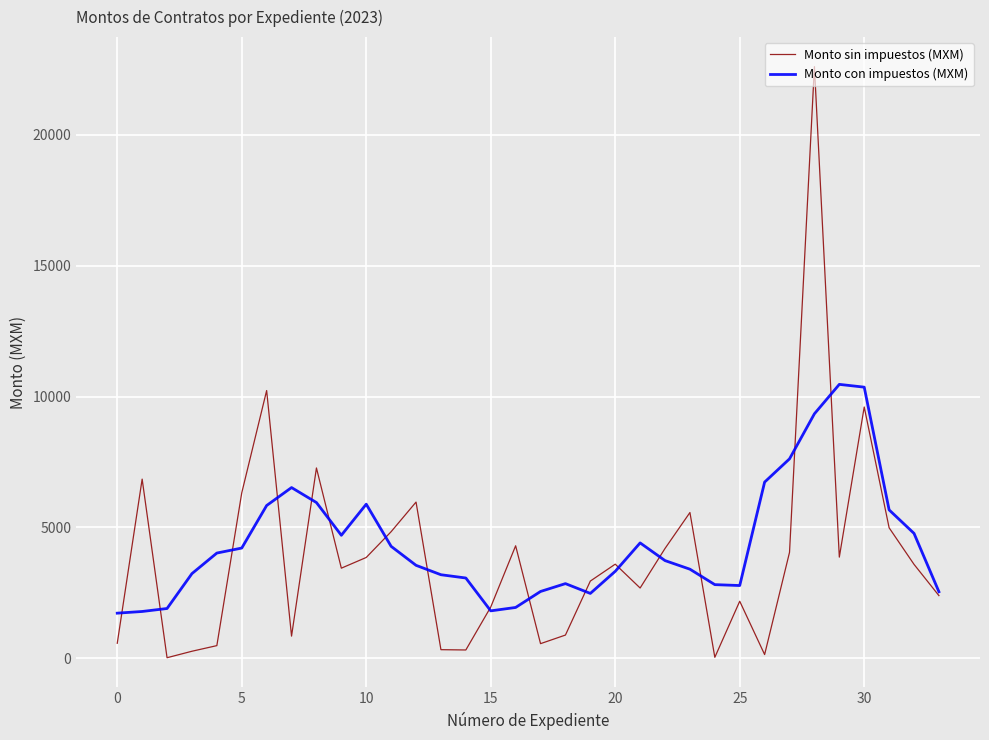

Which series has the largest range (max minus min)?

Monto sin impuestos (MXM)